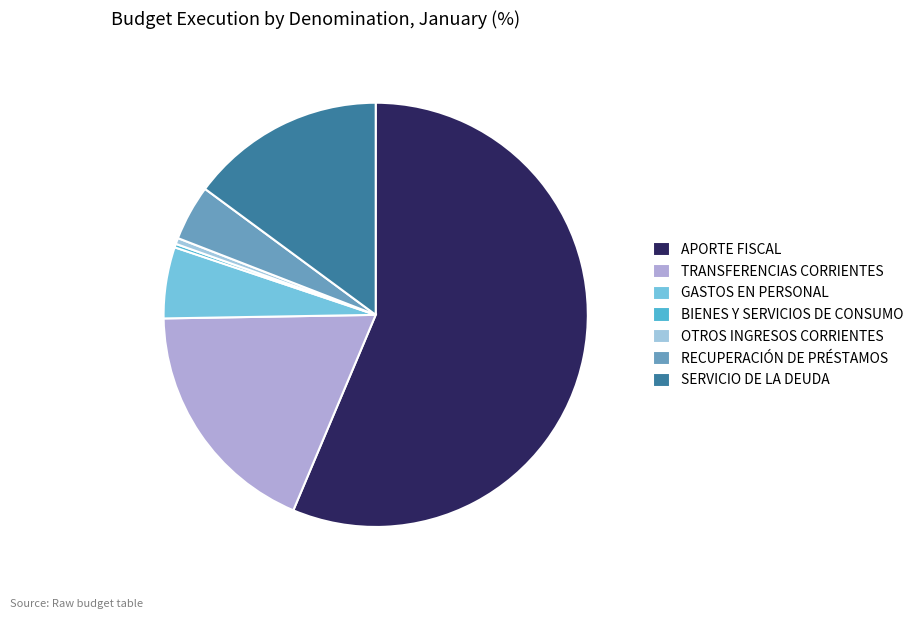

Is there any slice that represents more than half of the pie?

Yes